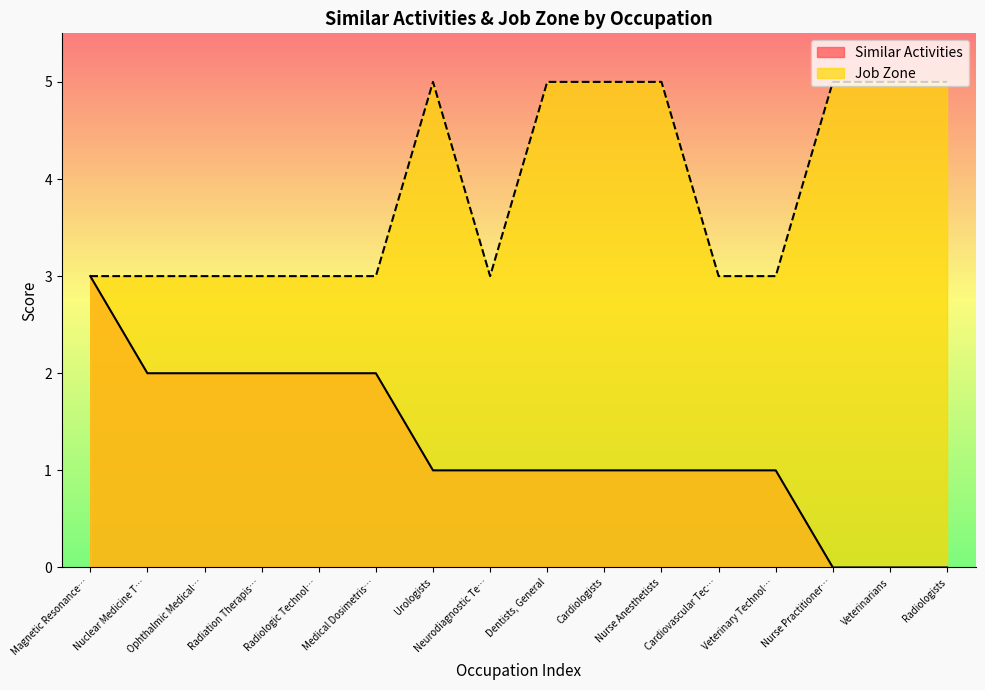

Reading right to left, extract all data points from this chart.

Similar Activities: Radiologists=0	Veterinarians=0	Nurse Practitioner…=0	Veterinary Technol…=1	Cardiovascular Tec…=1	Nurse Anesthetists=1	Cardiologists=1	Dentists, General=1	Neurodiagnostic Te…=1	Urologists=1	Medical Dosimetris…=2	Radiologic Technol…=2	Radiation Therapis…=2	Ophthalmic Medical…=2	Nuclear Medicine T…=2	Magnetic Resonance…=3
Job Zone: Radiologists=5	Veterinarians=5	Nurse Practitioner…=5	Veterinary Technol…=3	Cardiovascular Tec…=3	Nurse Anesthetists=5	Cardiologists=5	Dentists, General=5	Neurodiagnostic Te…=3	Urologists=5	Medical Dosimetris…=3	Radiologic Technol…=3	Radiation Therapis…=3	Ophthalmic Medical…=3	Nuclear Medicine T…=3	Magnetic Resonance…=3